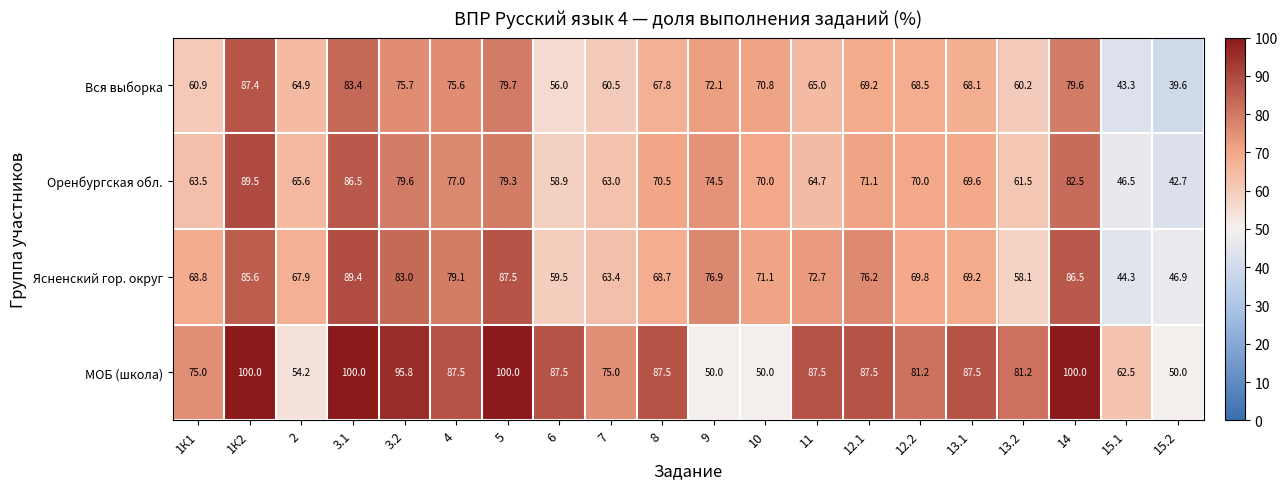

List the labels in order of Вся выборка value, largest first.

1К2, 3.1, 5, 14, 3.2, 4, 9, 10, 12.1, 12.2, 13.1, 8, 11, 2, 1К1, 7, 13.2, 6, 15.1, 15.2